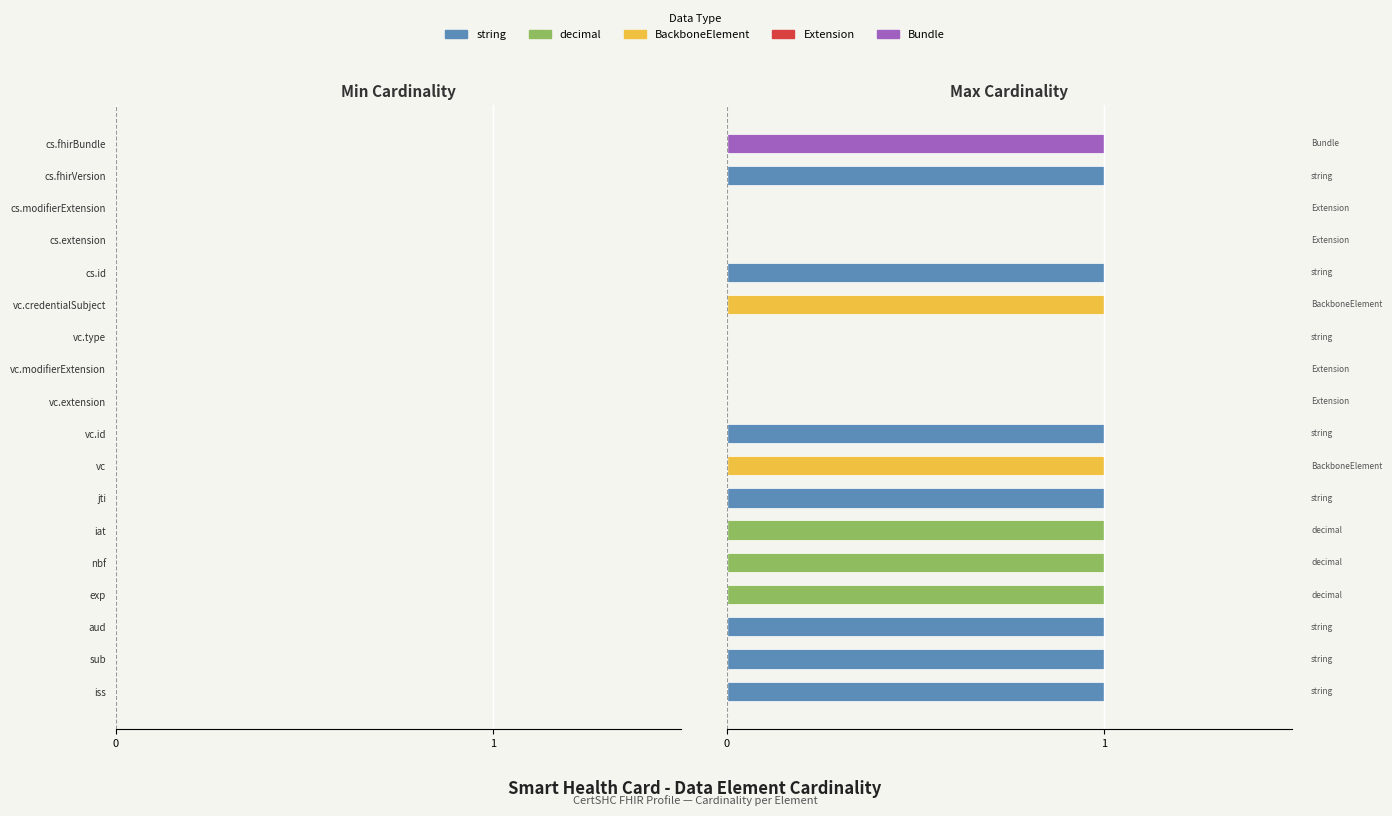

Is the value of Max (right) at CertSHC.vc.extension greater than the value of Min (left) at CertSHC.iss?

No